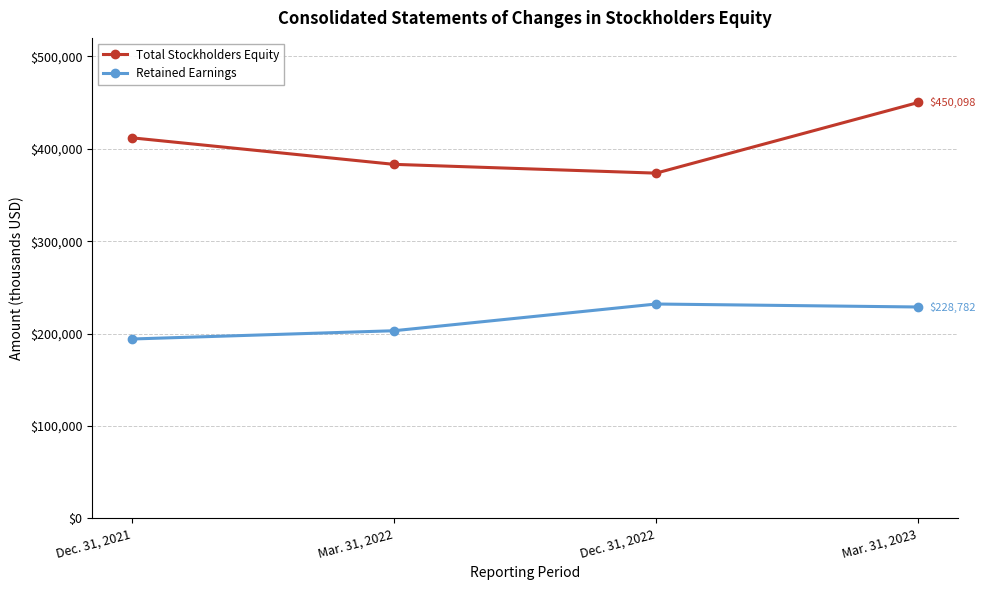

What position from the left is Dec. 31, 2021?

1